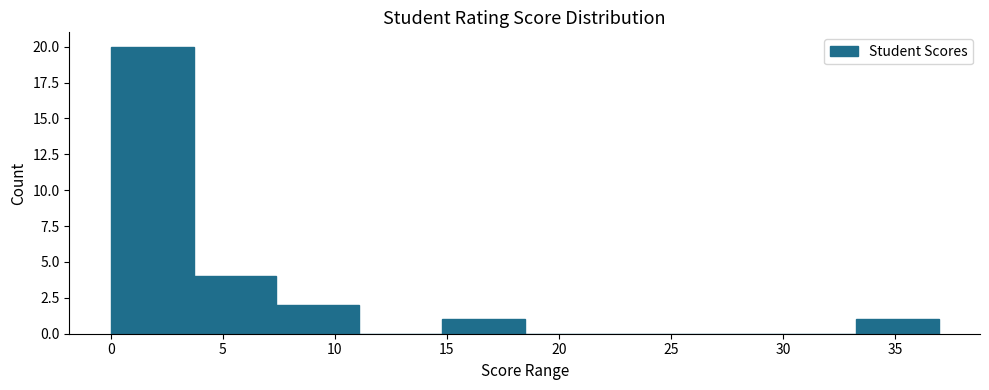

Reading left to right, list every bar in this chart as the range it spans on the x-axis followed by its height. Neither the bar edges nor the heights are printed on the chart, so give them approximately, as read against the axes.

0.0 to 3.5: 20
3.5 to 7.5: 4
7.5 to 11.0: 2
11.0 to 15.0: 0
15.0 to 18.5: 1
18.5 to 22.0: 0
22.0 to 26.0: 0
26.0 to 29.5: 0
29.5 to 33.0: 0
33.0 to 37.0: 1